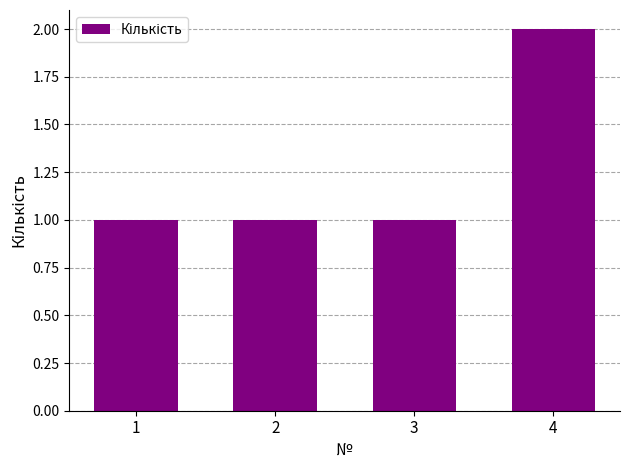

What is the value of the 4th bar from the left?

2